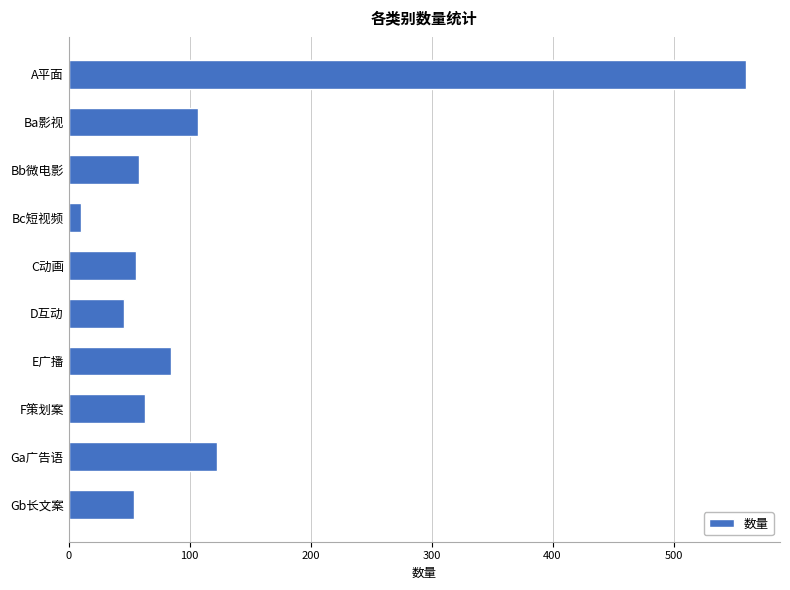

What is the value of the 2nd bar from the top?

107